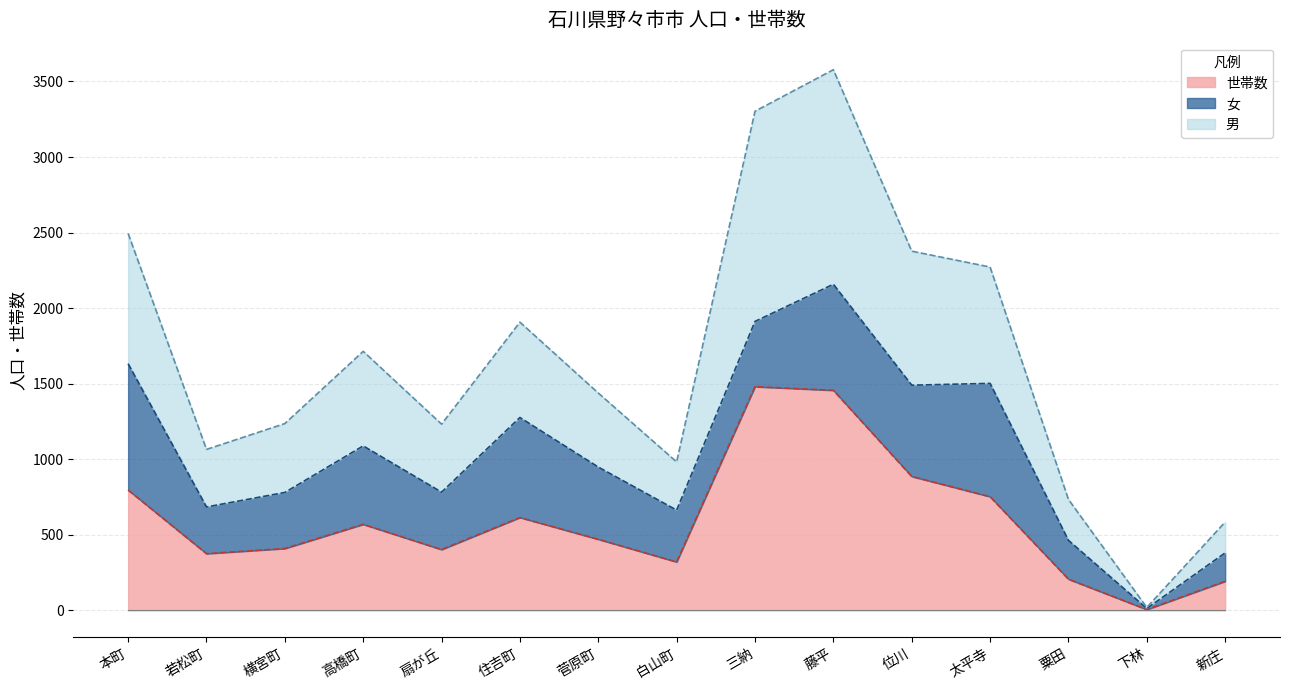

At which category is the sum across all series the highest?

藤平